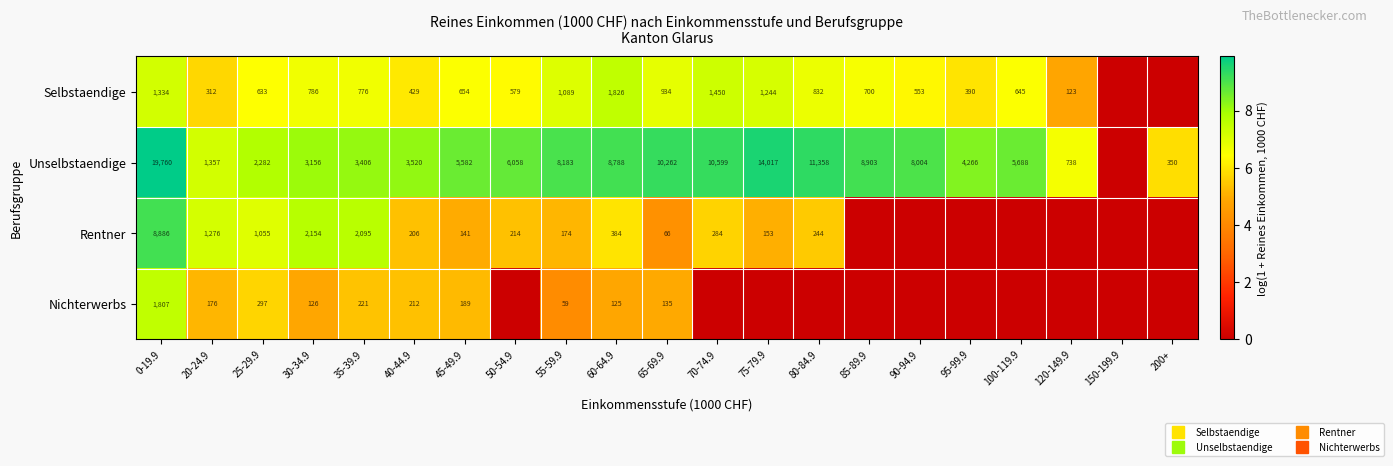

At which category is the sum across all series the highest?

0-19.9